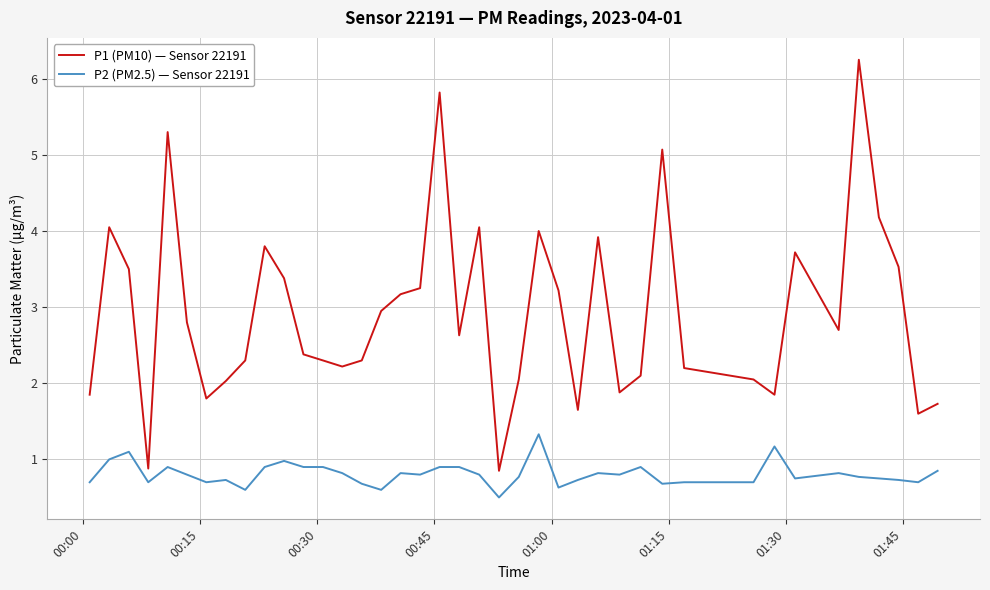

Rank the series by their maximum value, from lowest to highest.

P2 (PM2.5) — Sensor 22191, P1 (PM10) — Sensor 22191